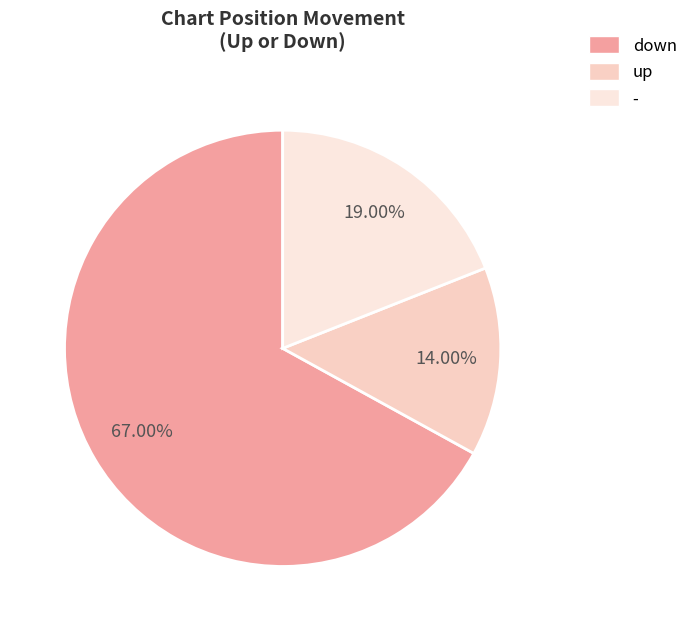

What percentage is the up slice, to the nearest percent?

14%